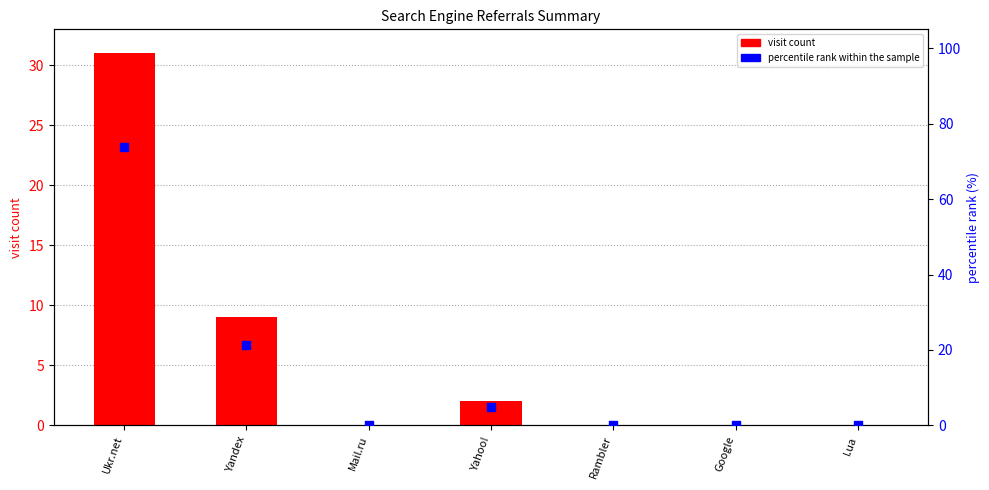

At how many categories does at least one series exceed 50?

1